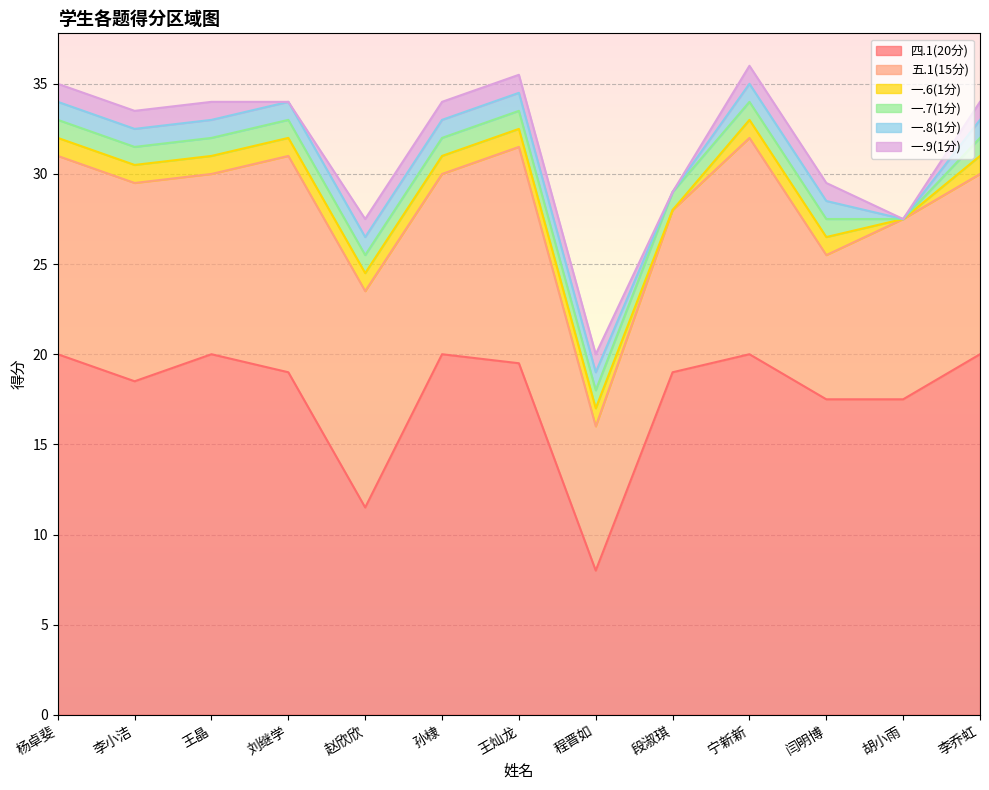

How many categories are shown in the chart?

13